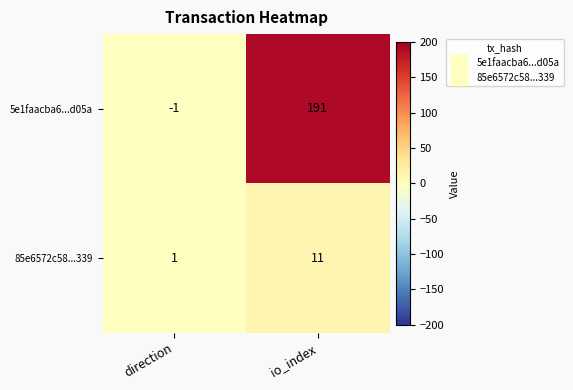

At which category does the chart reach its minimum across all series?

direction